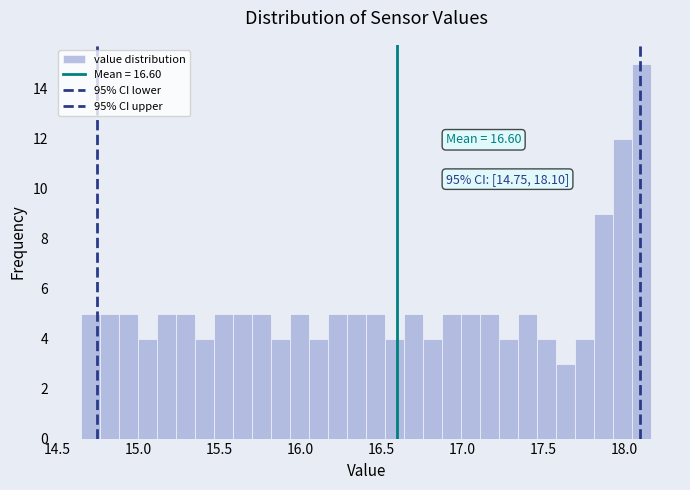

Read against the x-axis, roughly where is the centre of the tallest bar?

18.10